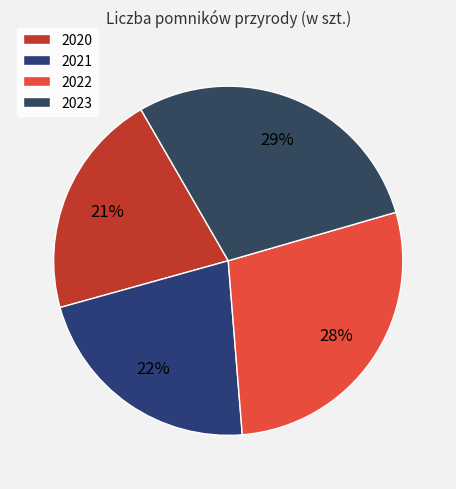

How many slices are in this pie chart?

4